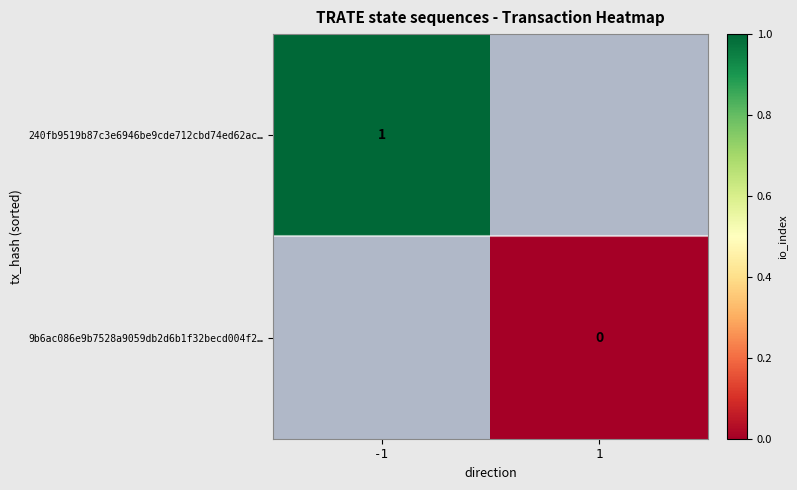

The 240fb9519b87c3e6946be9cde712cbd74ed62ac… series shows 1 at -1. True or false?

True